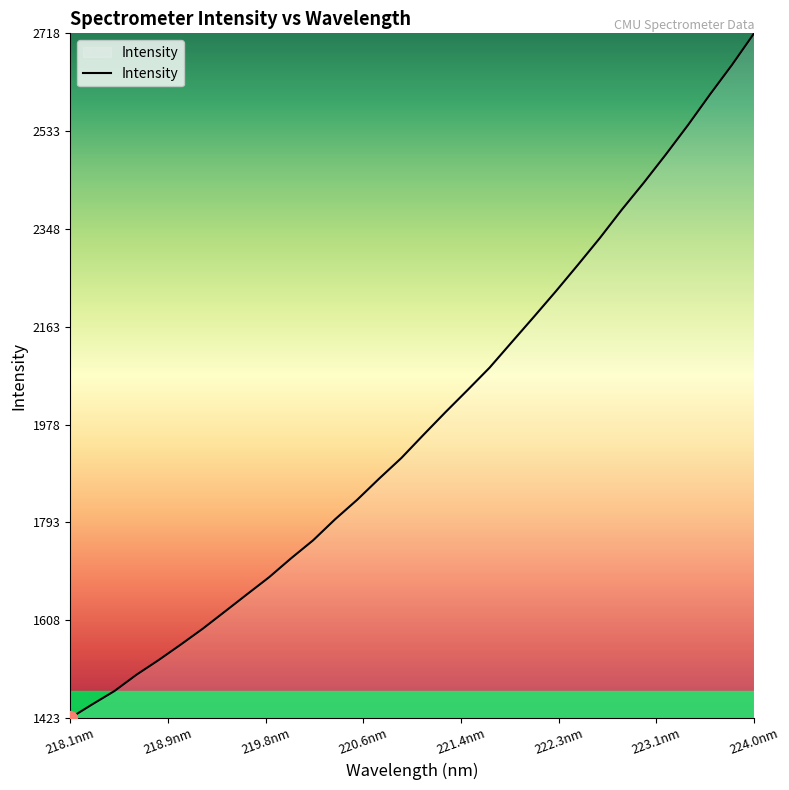

What is the maximum value shown in the chart?

2718.7